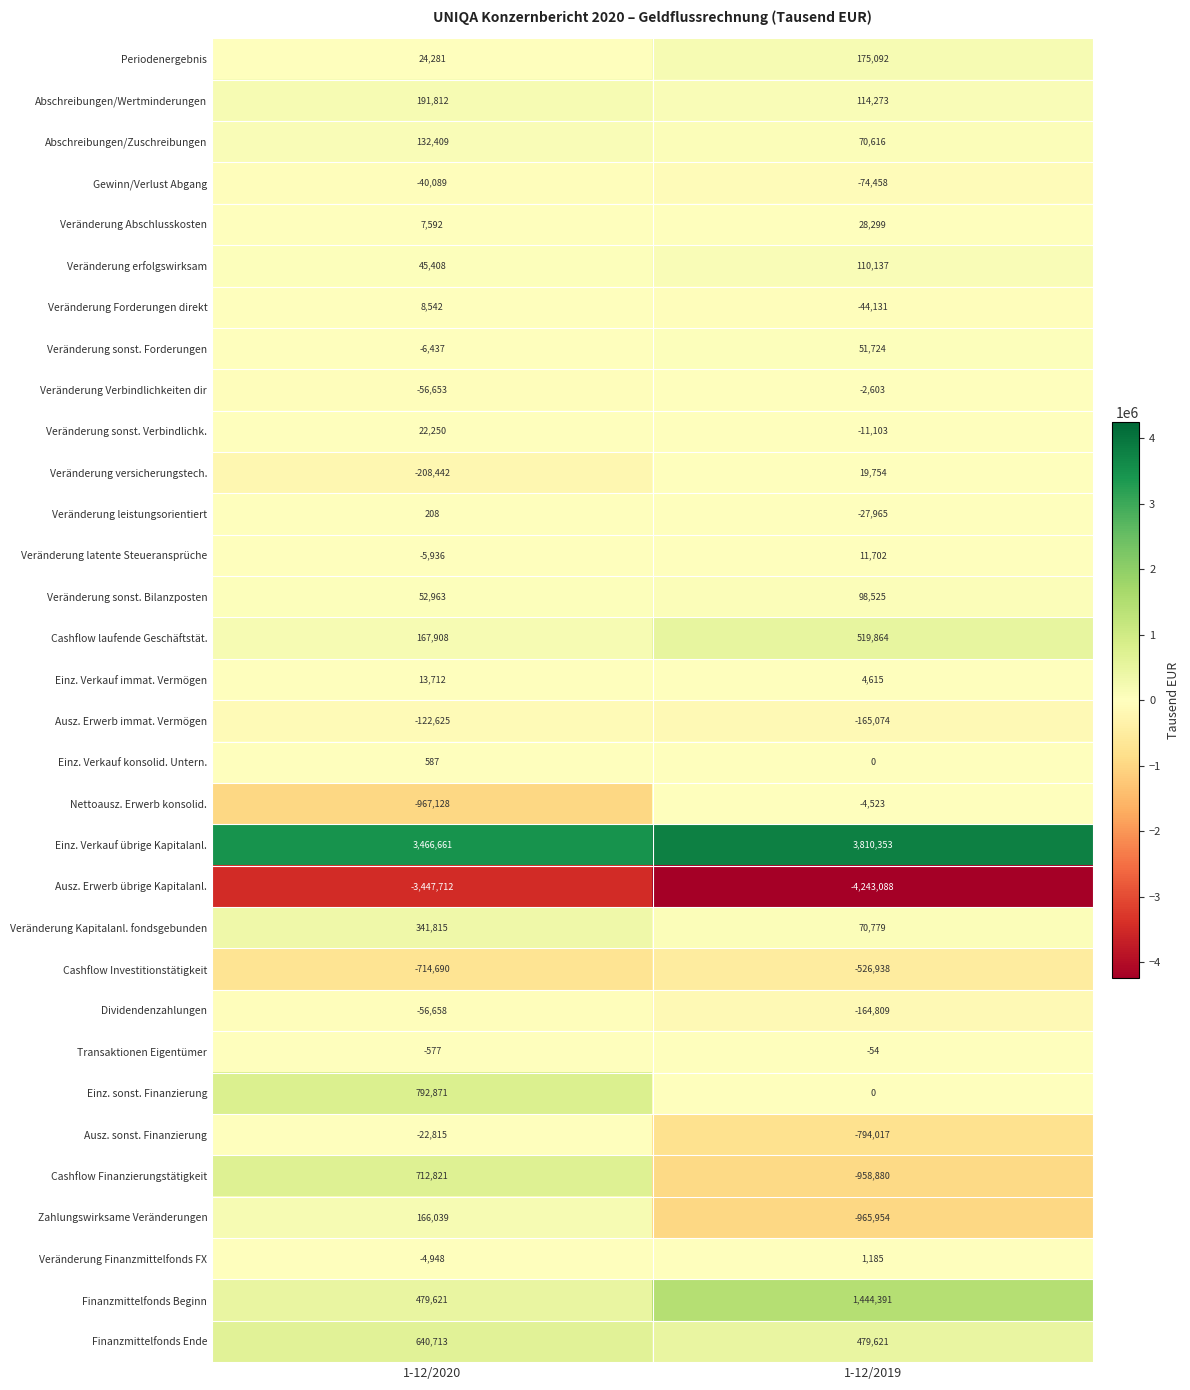

What is the approximate value of Veränderung Abschlusskosten at 1-12/2019, to the nearest 10?

28300